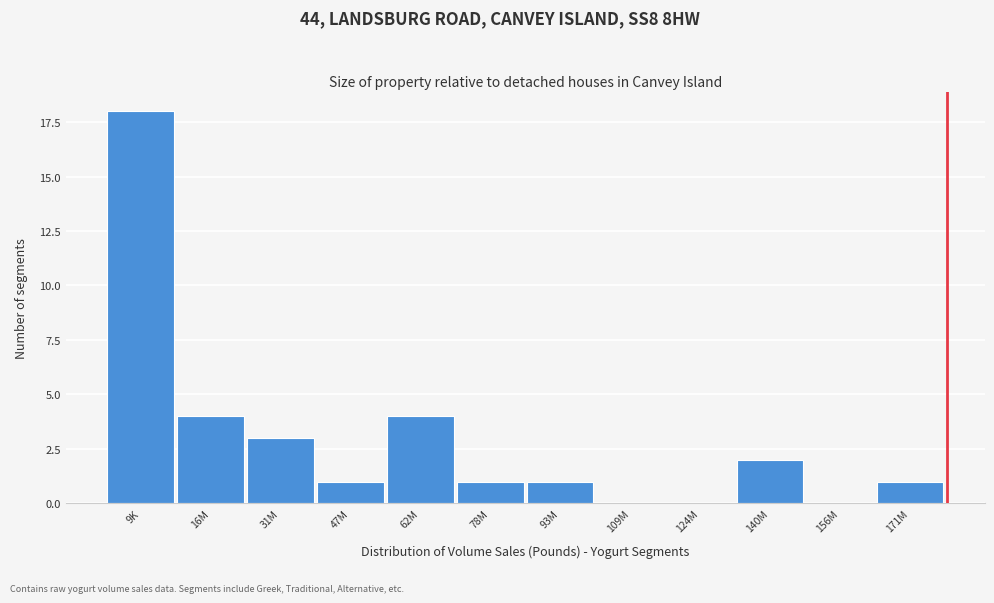

Reading left to right, extract all data points from this chart.

9K=18	16M=4	31M=3	47M=1	62M=4	78M=1	93M=1	109M=0	124M=0	140M=2	156M=0	171M=1